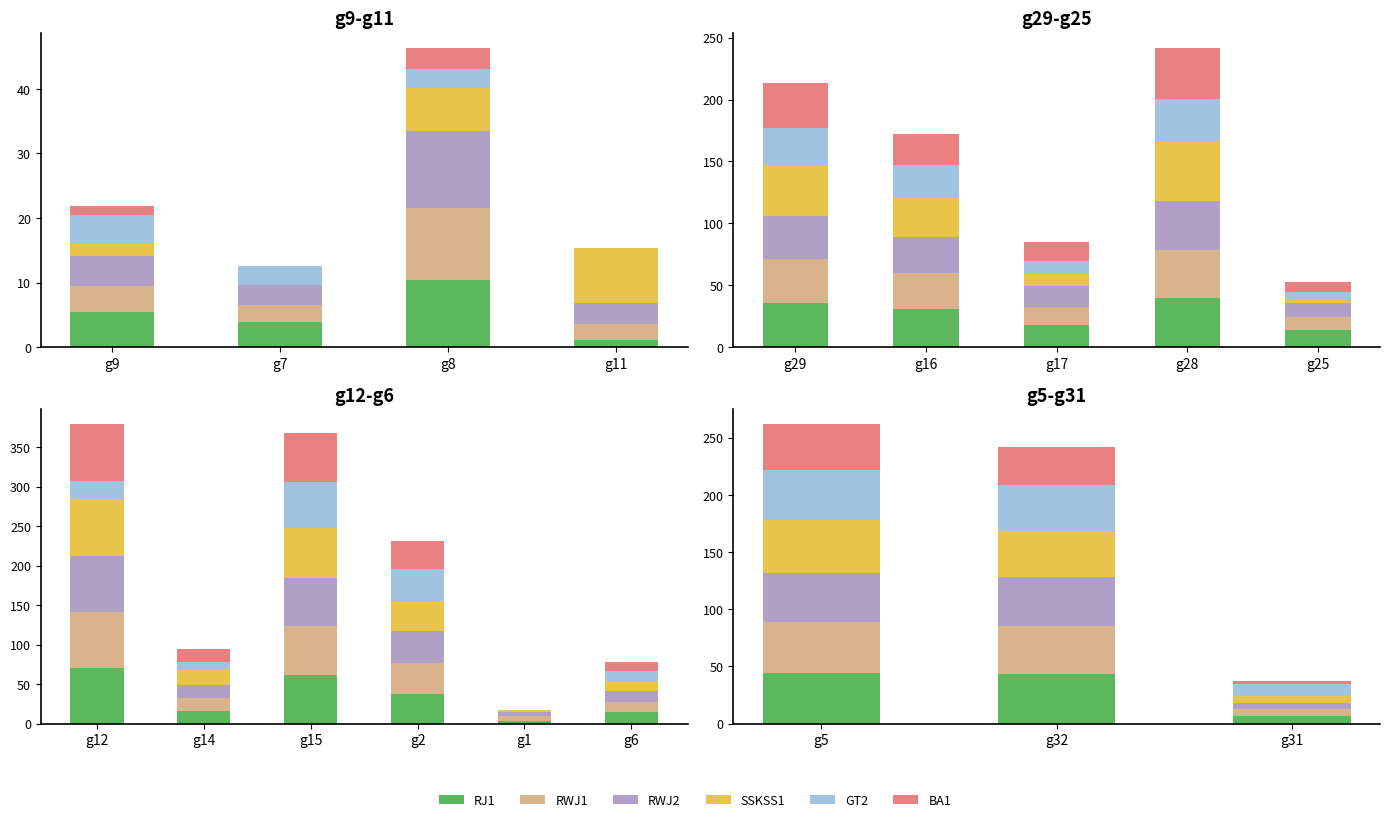

True or false: GT2 has a value of 13.9 at g31.

False